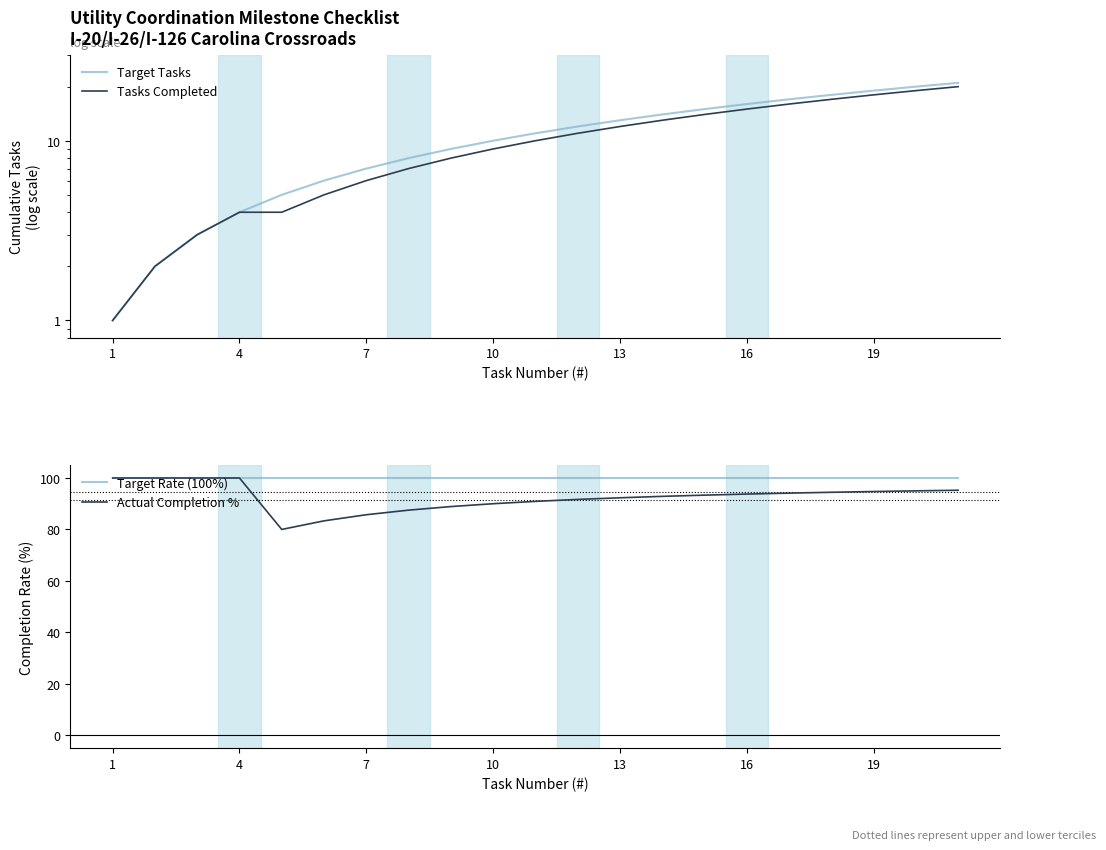

What is the value of the Target Rate (100%) point at the 15th from the left?

100.0